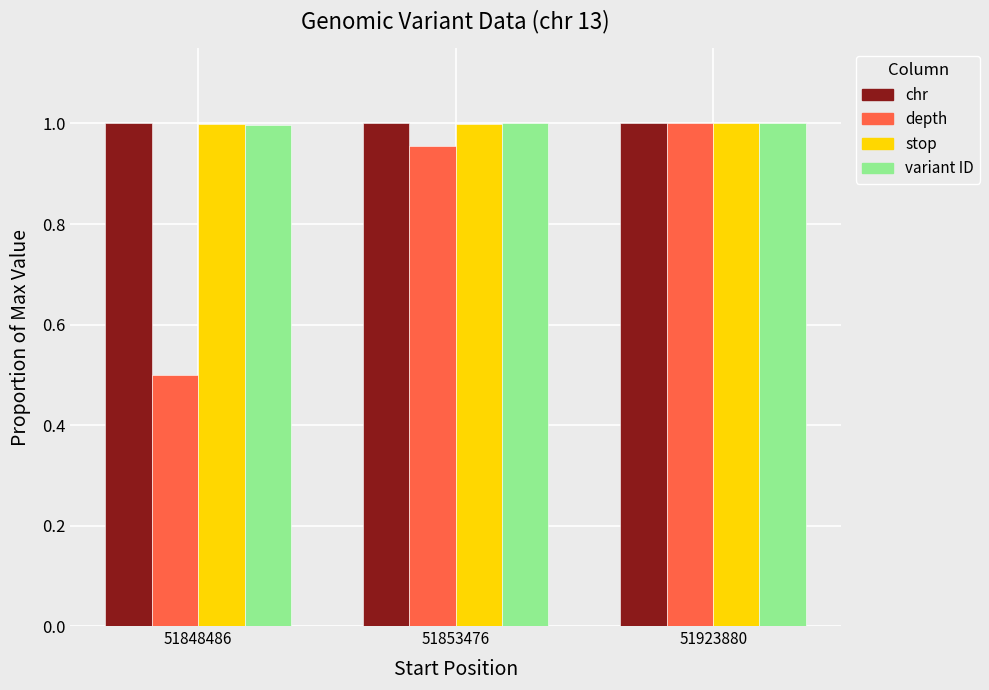

What is the total value across all series at 51848486?

3.5